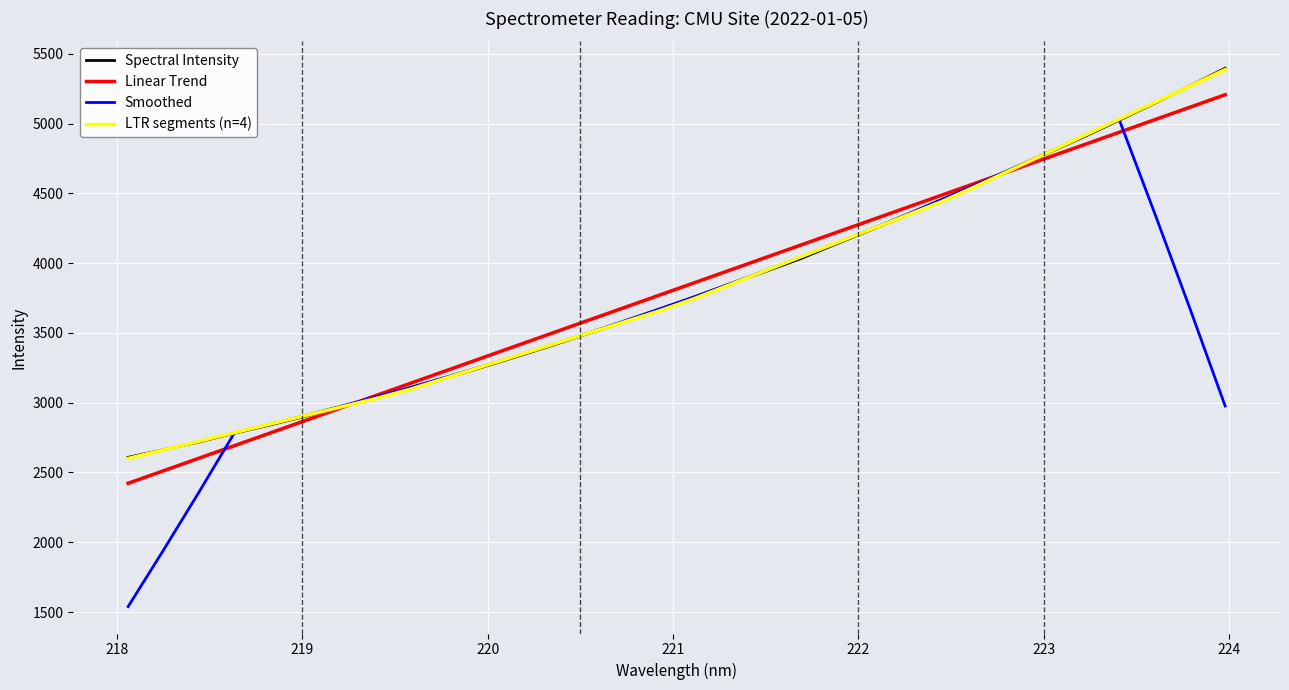

What is the minimum value for LTR segments (n=4)?

2600.7